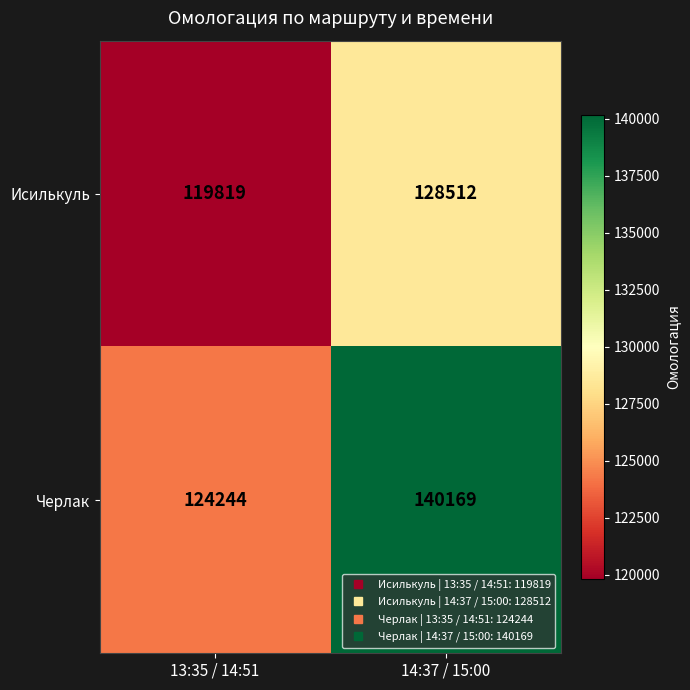

Which series has the widest spread of values?

Черлак